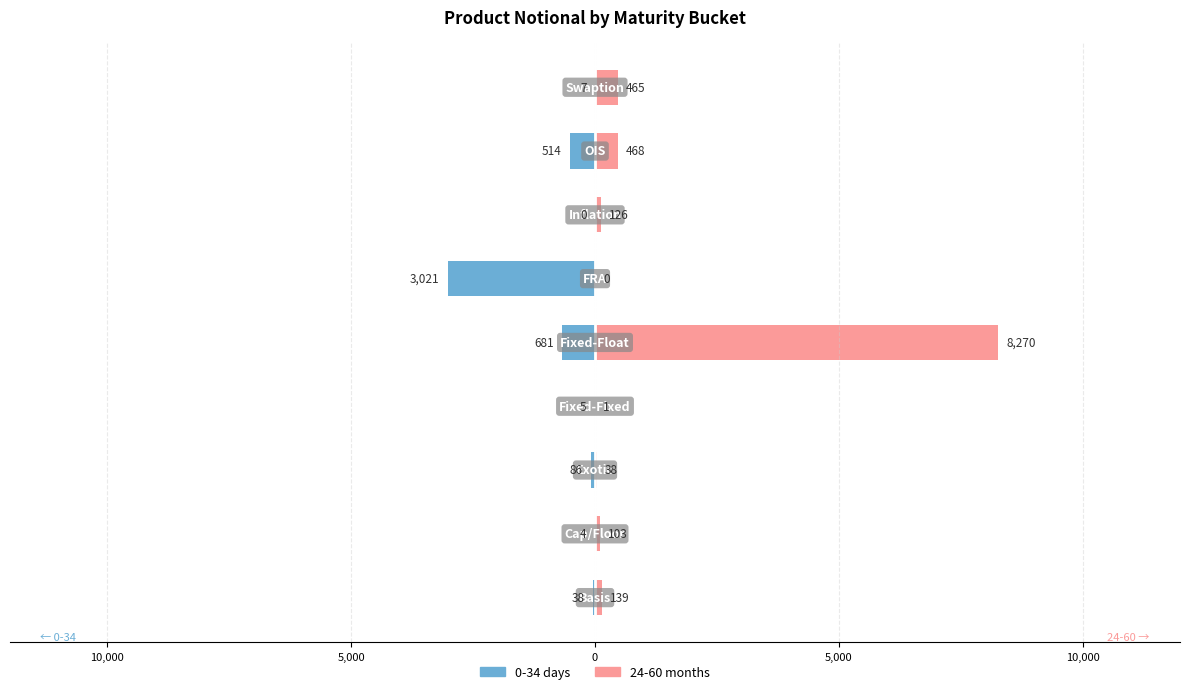

What is the label of the 4th bar from the right?

FRA